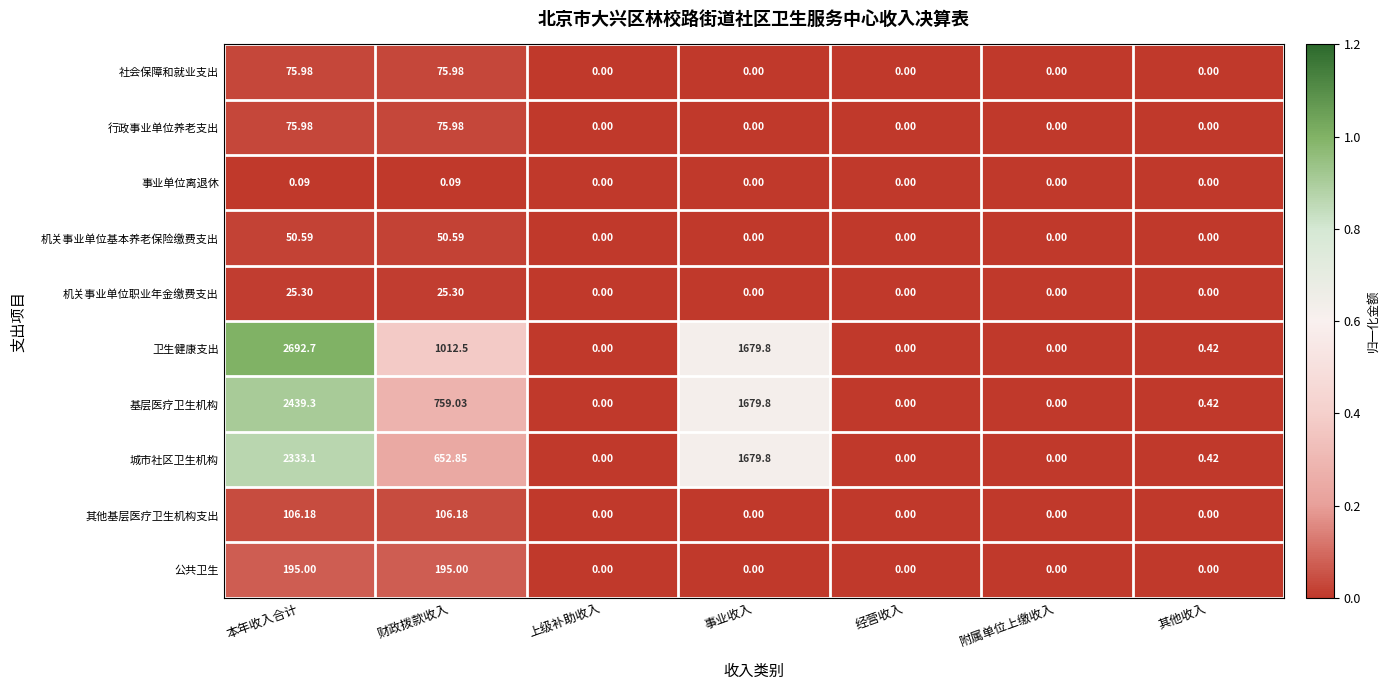

Count the number of data series in this chart.

10